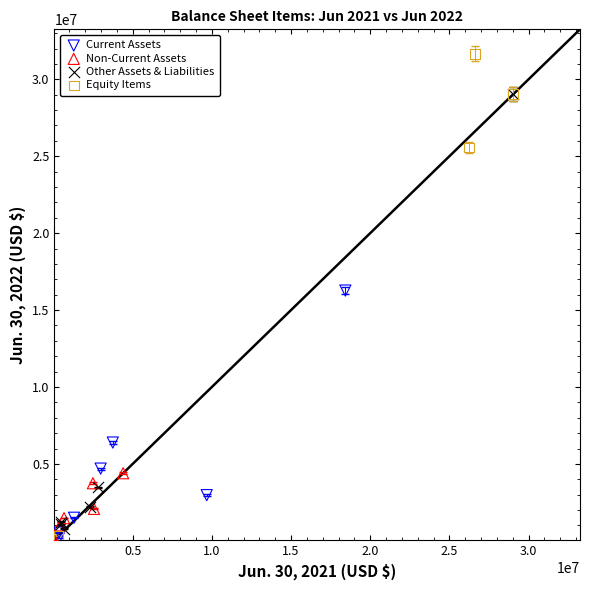

Which series reaches the maximum Y coordinate?

Equity Items